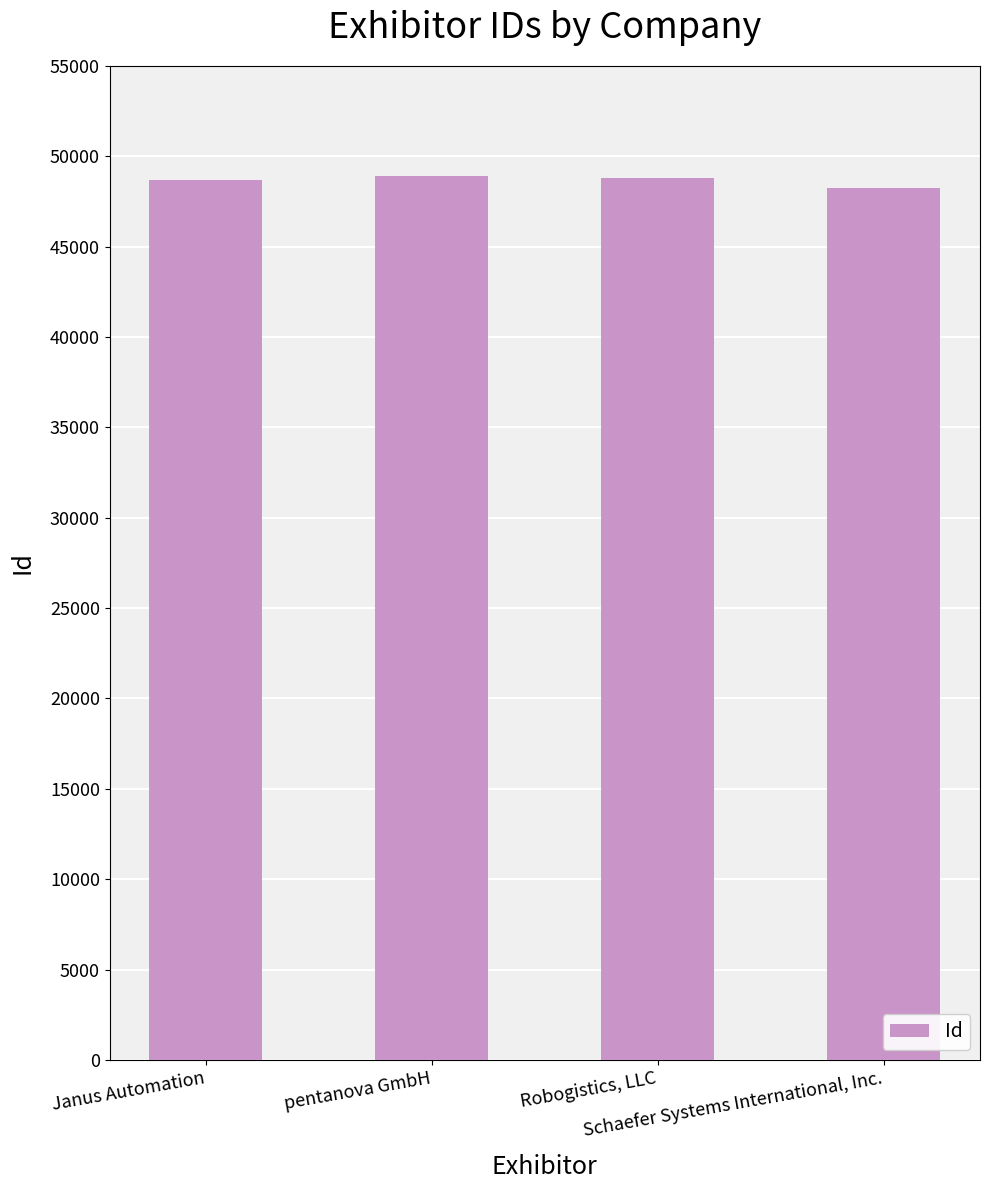

What is the smallest value displayed?

48227